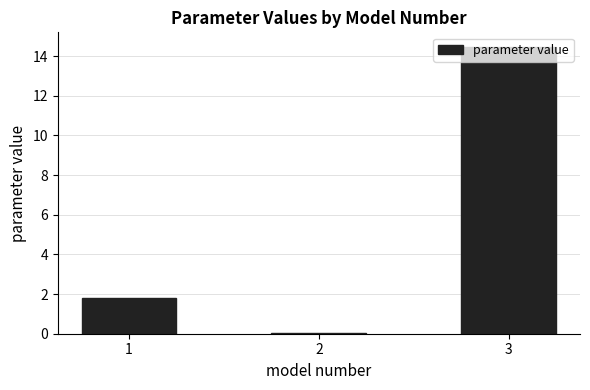

What is the sum of all values?

16.3